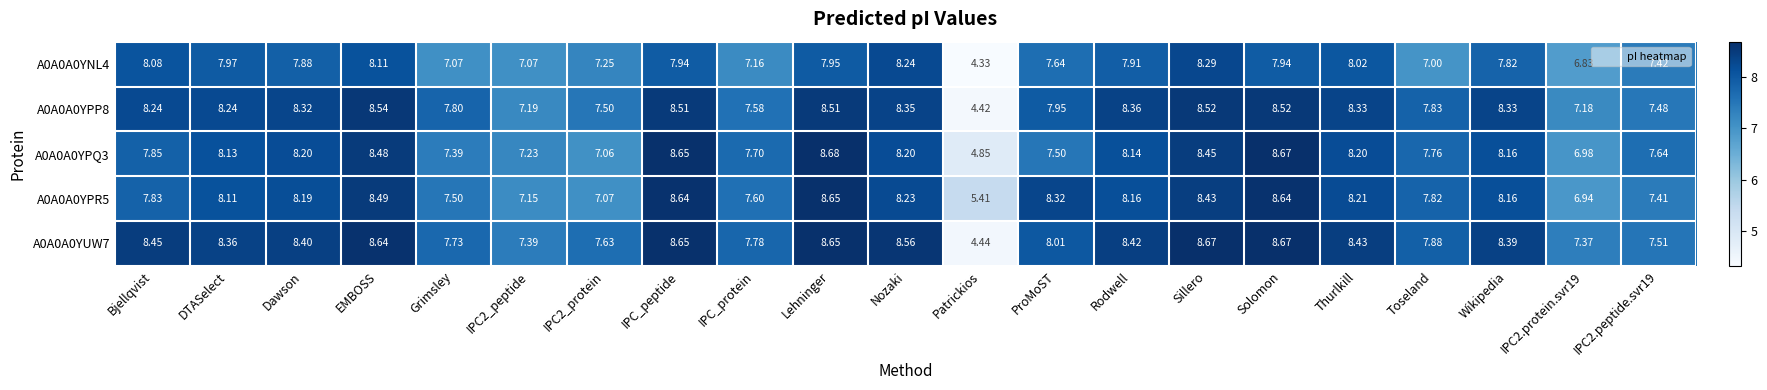

At which label does A0A0A0YNL4 reach its minimum?

Patrickios